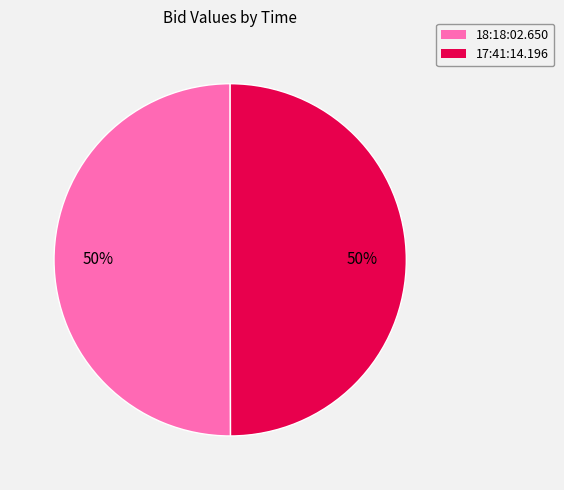

Combined, do 18:18:02.650 and 17:41:14.196 account for over 50%?

Yes